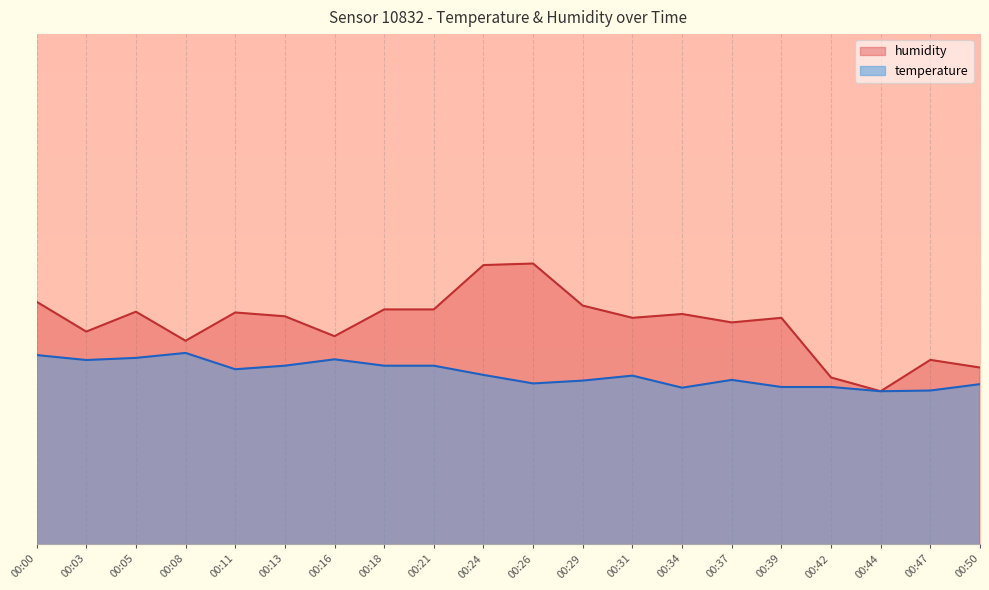

What is the sum of all temperature values?

1723.2